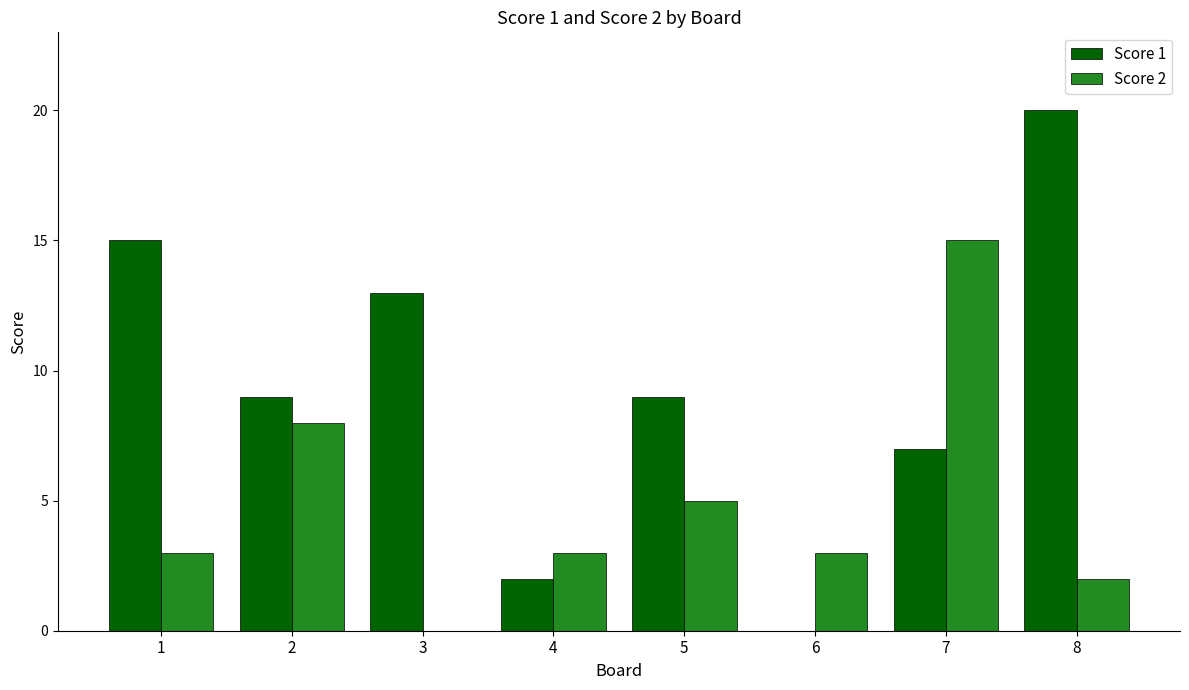

Which category has the highest value in the Score 1 series?

8